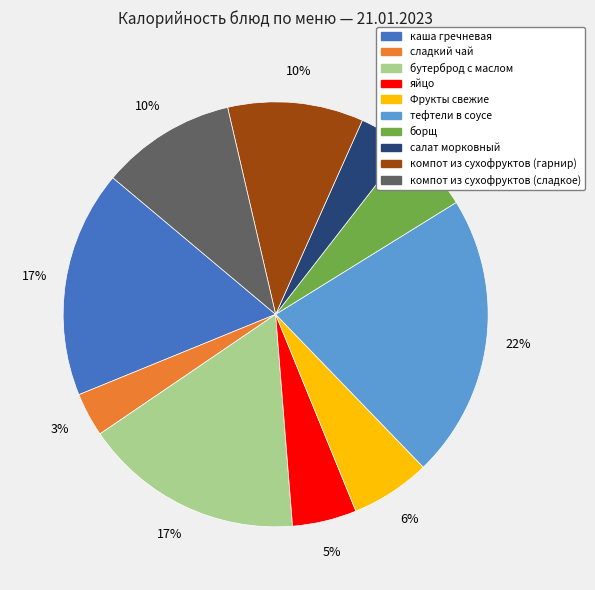

Which slice is the largest?

тефтели в соусе